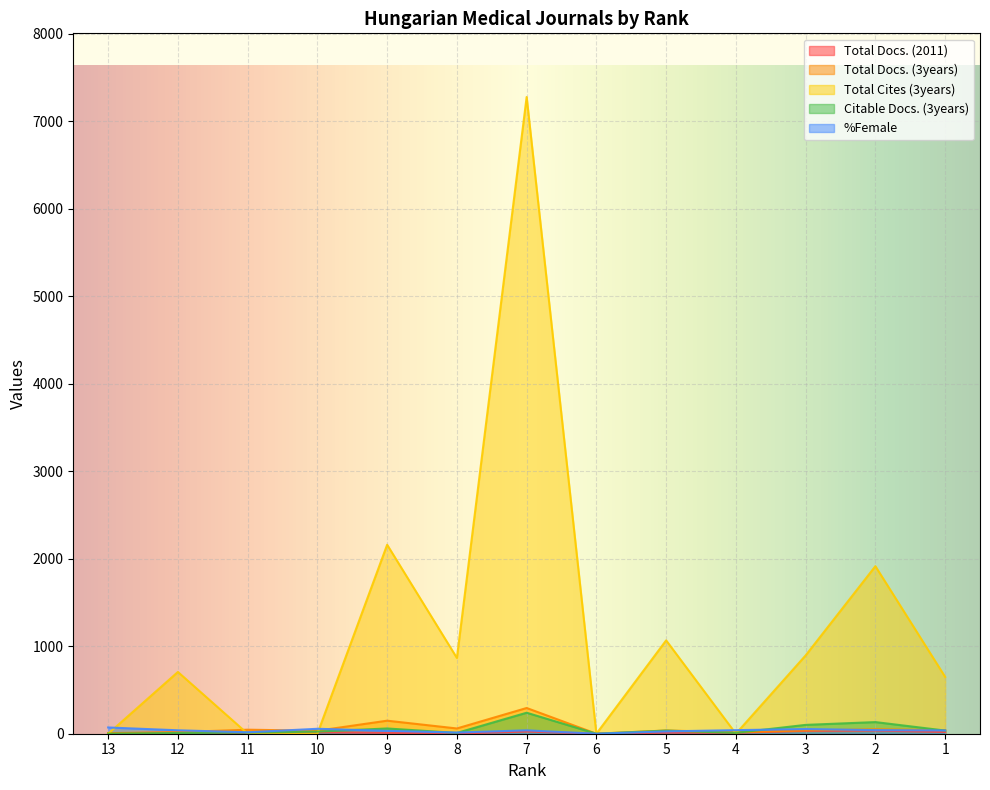

What are all the series names shown in the legend?

Total Docs. (2011), Total Docs. (3years), Total Cites (3years), Citable Docs. (3years), %Female